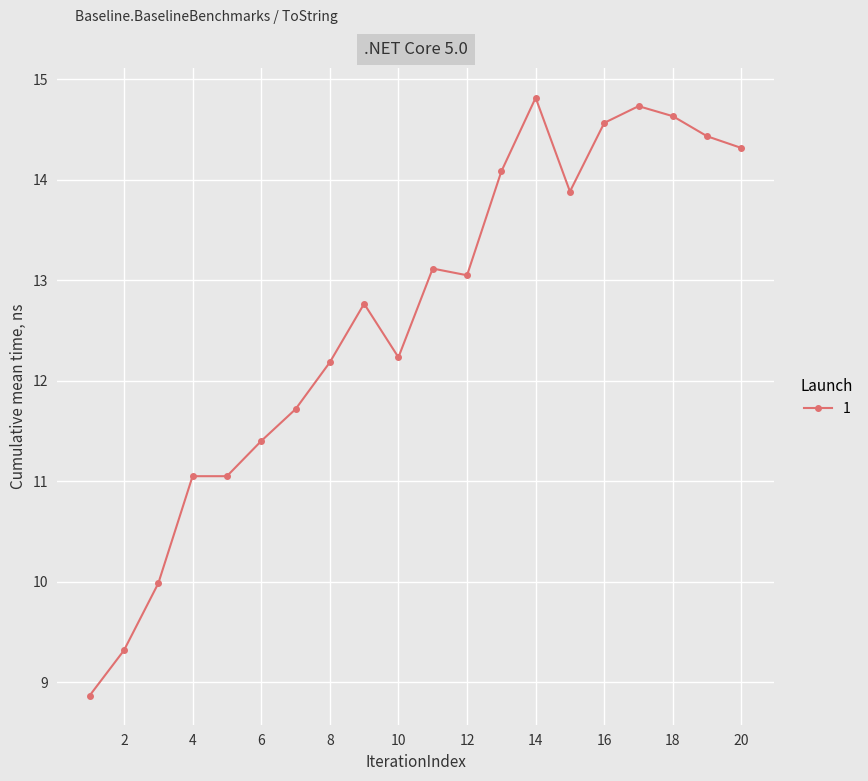

What is the smallest value displayed?

8.9